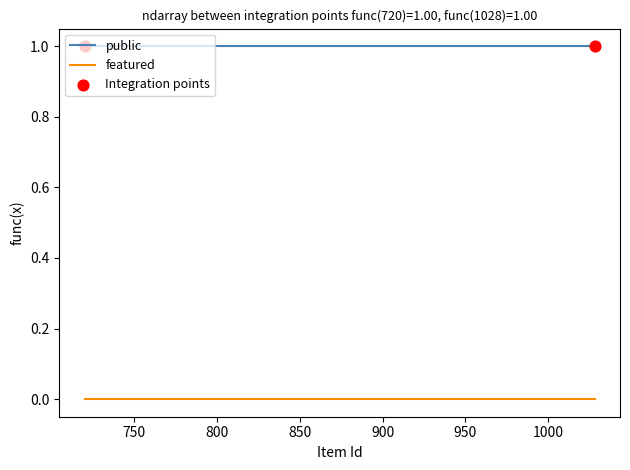

At how many categories does at least one series exceed 0?

10